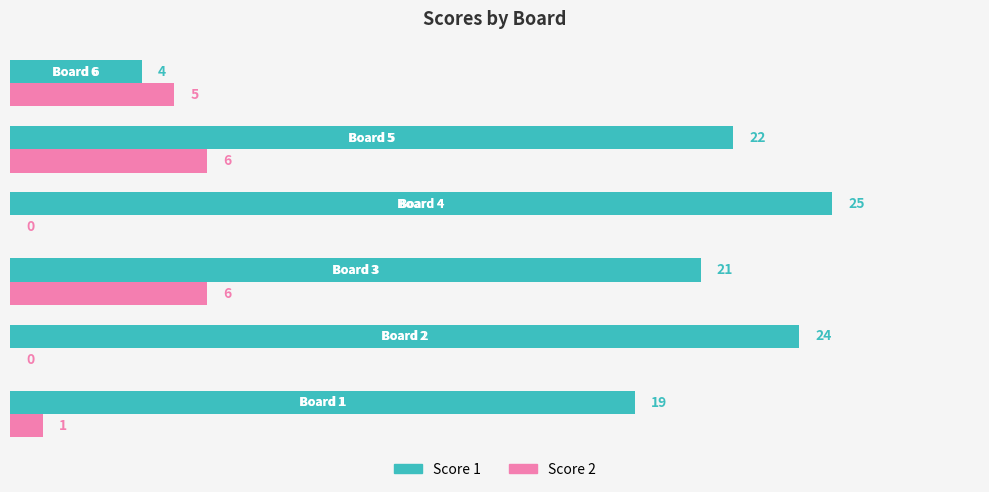

Which series has the largest total across all categories?

Score 1